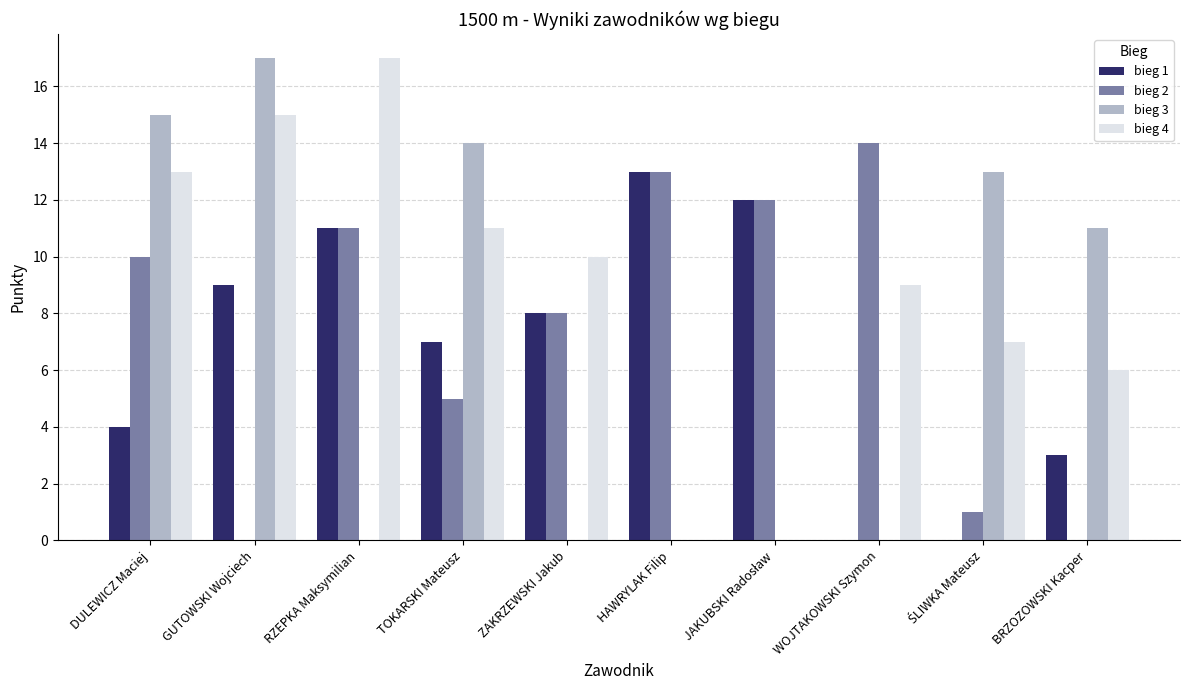

What is the maximum value for bieg 2?

14